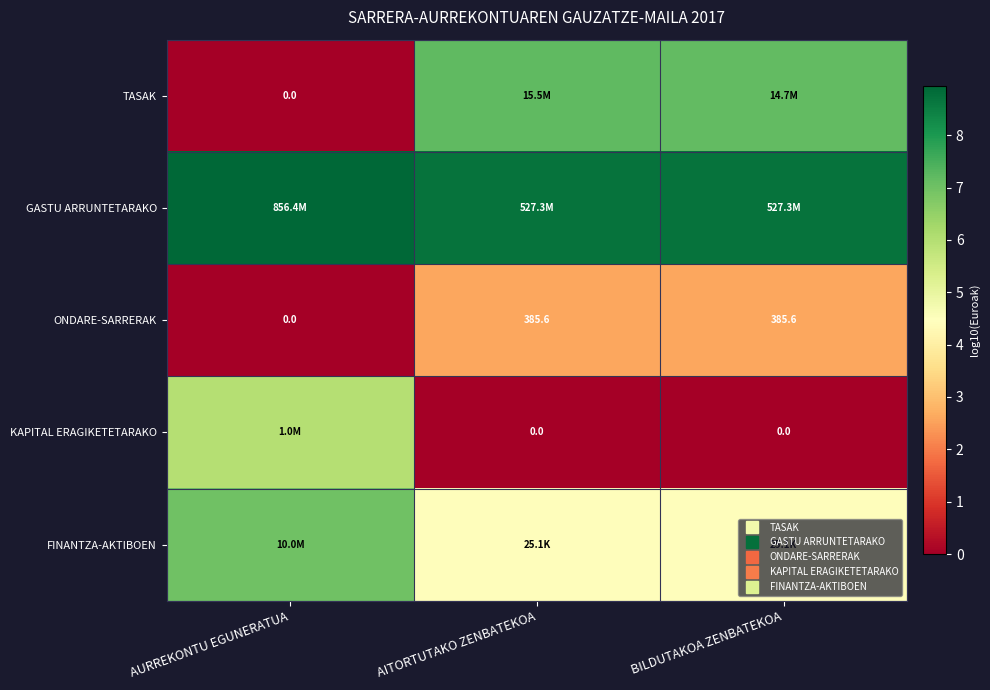

How many categories are shown in the chart?

3